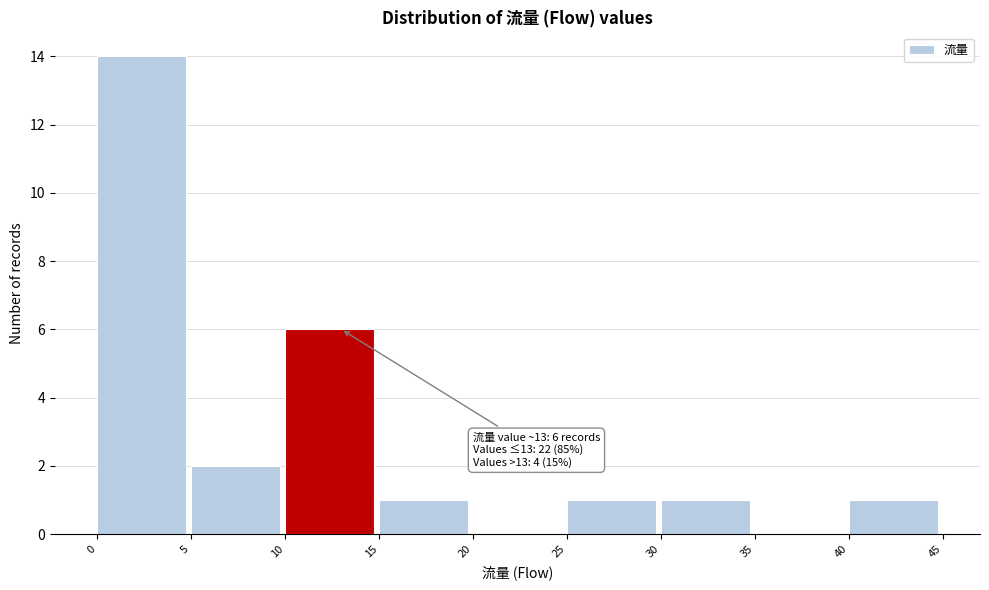

Over which range of the x-axis is the bar tallest?

0 to 5